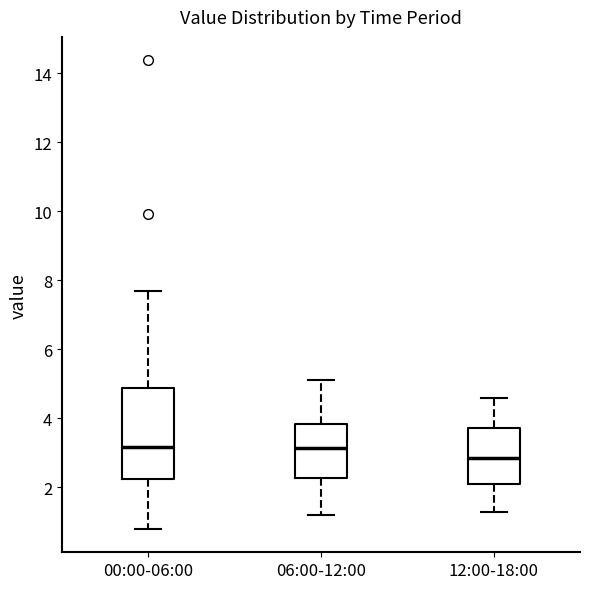

Which box's median line is the lowest?

12:00-18:00